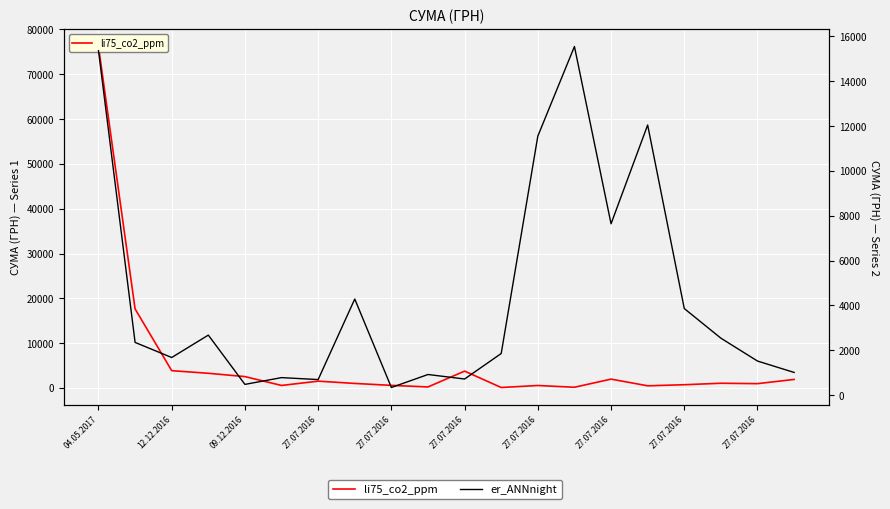

What is the value of the li75_co2_ppm point at the 17th from the left?

724.0